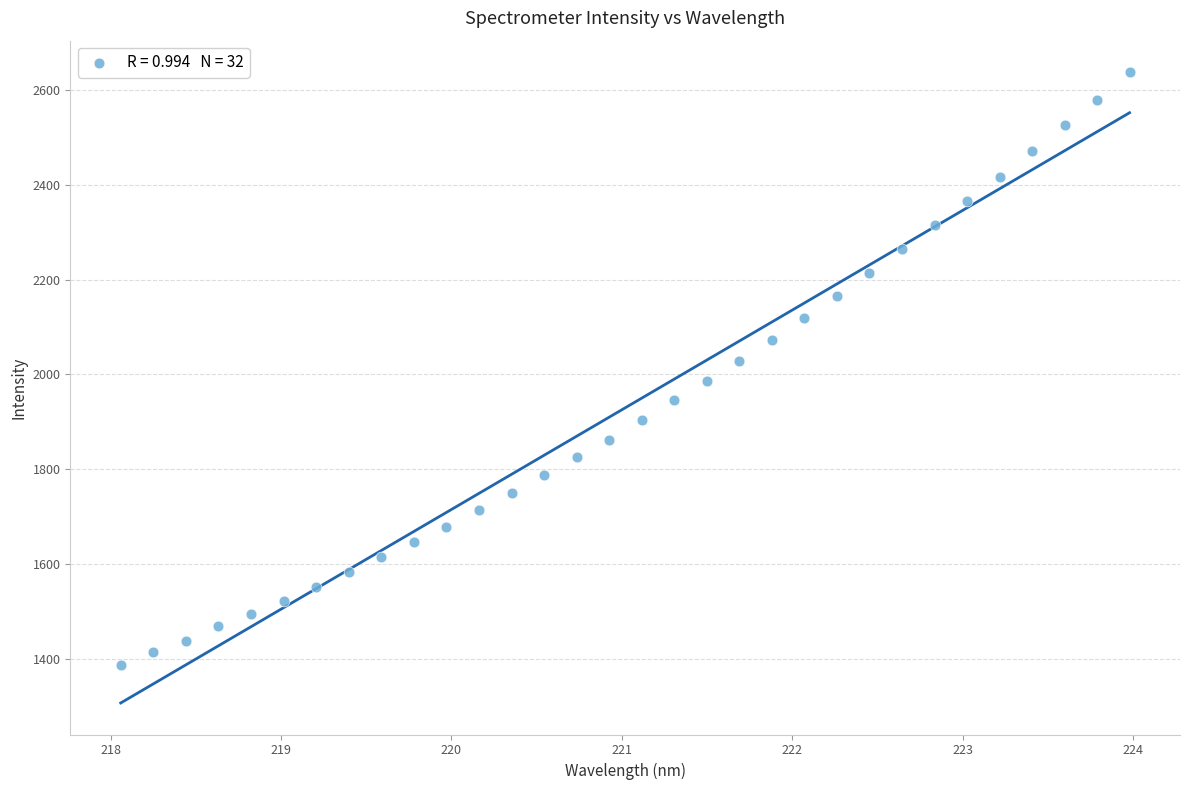

What is the range of X values (max minus min)?

5.9